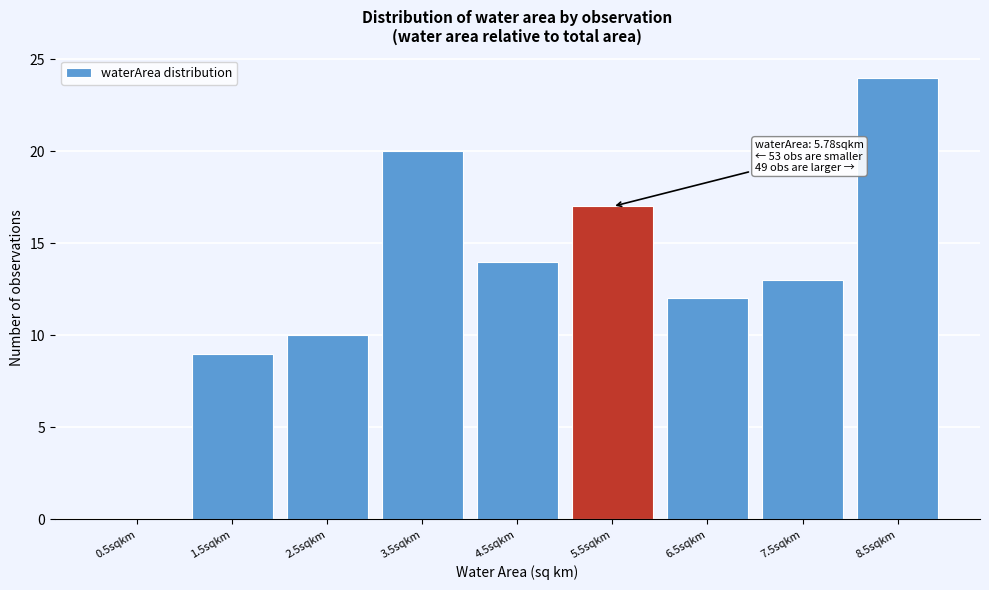

Reading right to left, extract all data points from this chart.

8.5sqkm=24	7.5sqkm=13	6.5sqkm=12	5.5sqkm=17	4.5sqkm=14	3.5sqkm=20	2.5sqkm=10	1.5sqkm=9	0.5sqkm=0